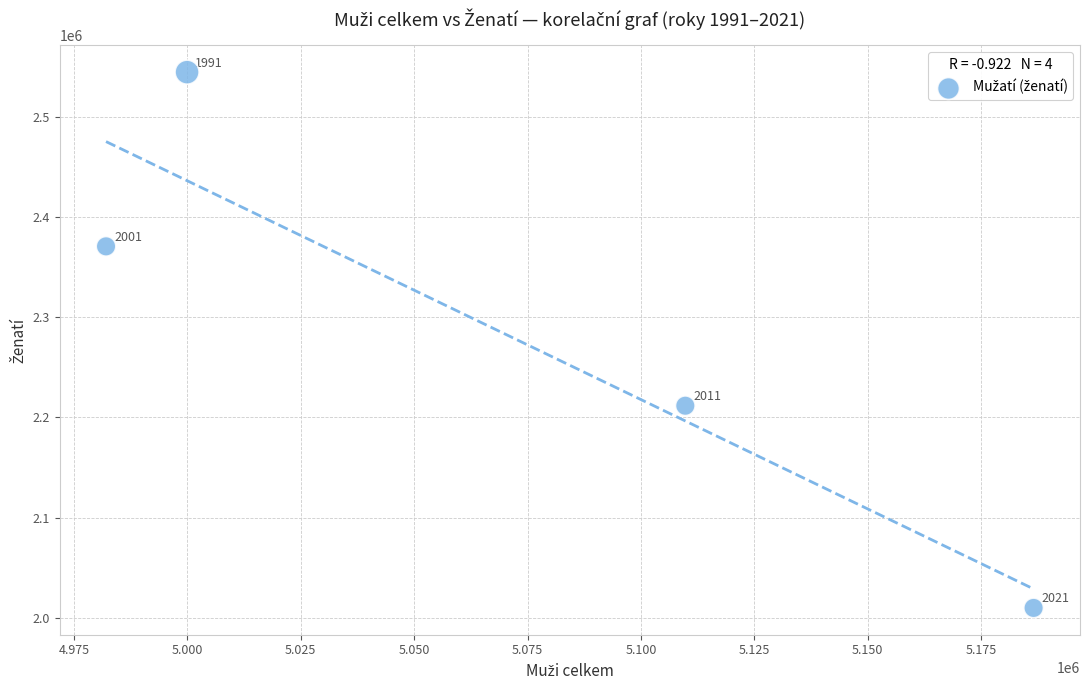

What Y value in the scatter plot is closest to 2277155?

2211579